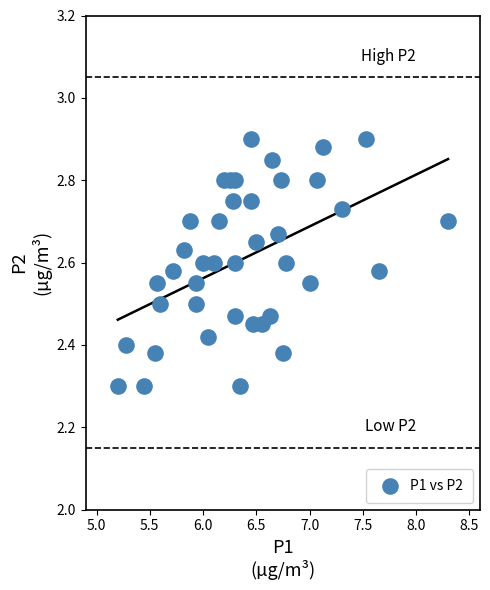

What is the range of Y values (max minus min)?

0.6